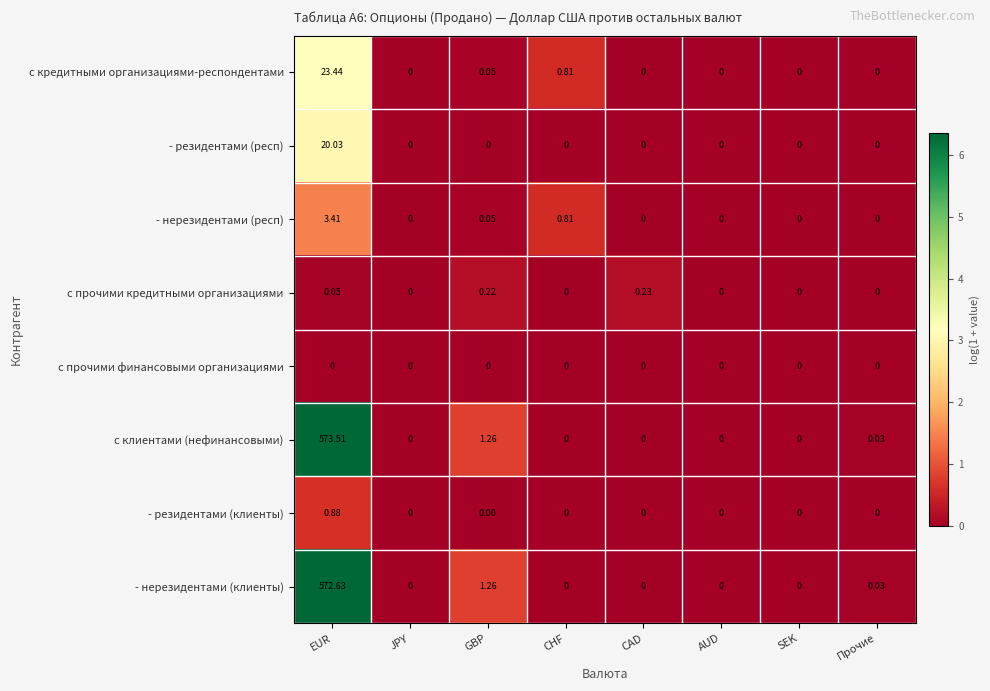

List the series in order of their peak value, highest first.

с клиентами (нефинансовыми), - нерезидентами (клиенты), с кредитными организациями-респондентами, - резидентами (респ), - нерезидентами (респ), - резидентами (клиенты), с прочими кредитными организациями, с прочими финансовыми организациями